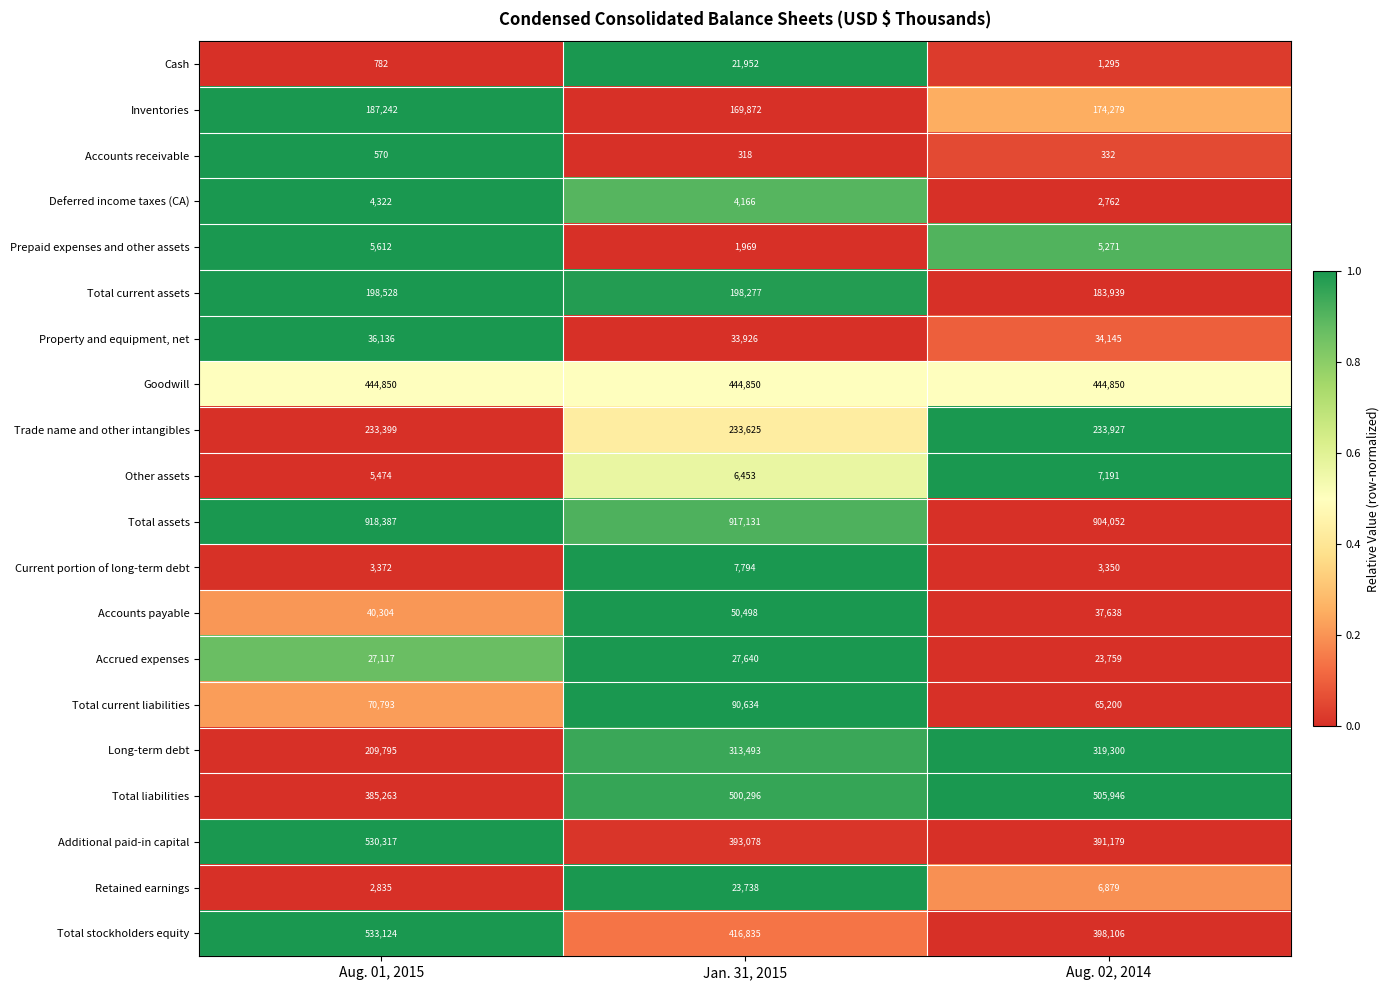

What value does the Total liabilities series have at Aug. 02, 2014?

505946